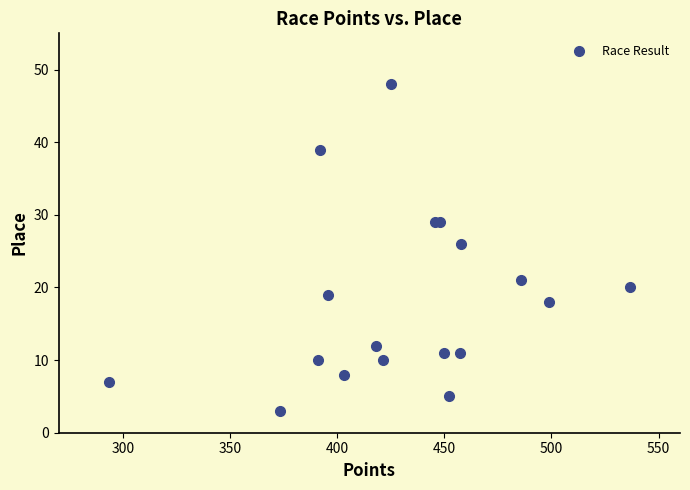

What Y value in the scatter plot is closest to 25?

26